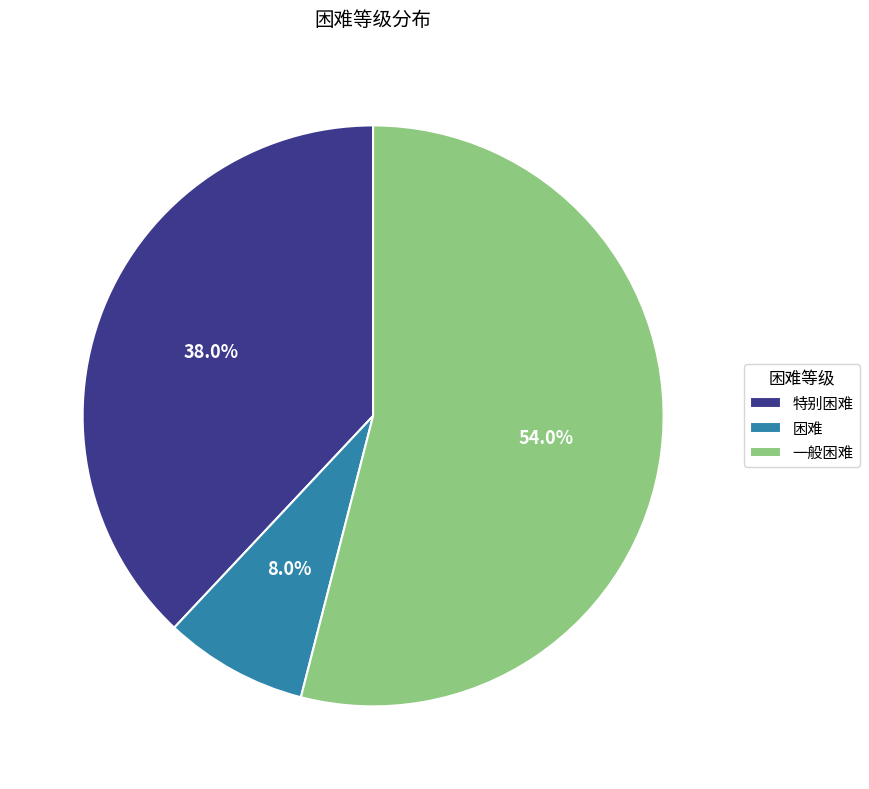

How many slices are in this pie chart?

3